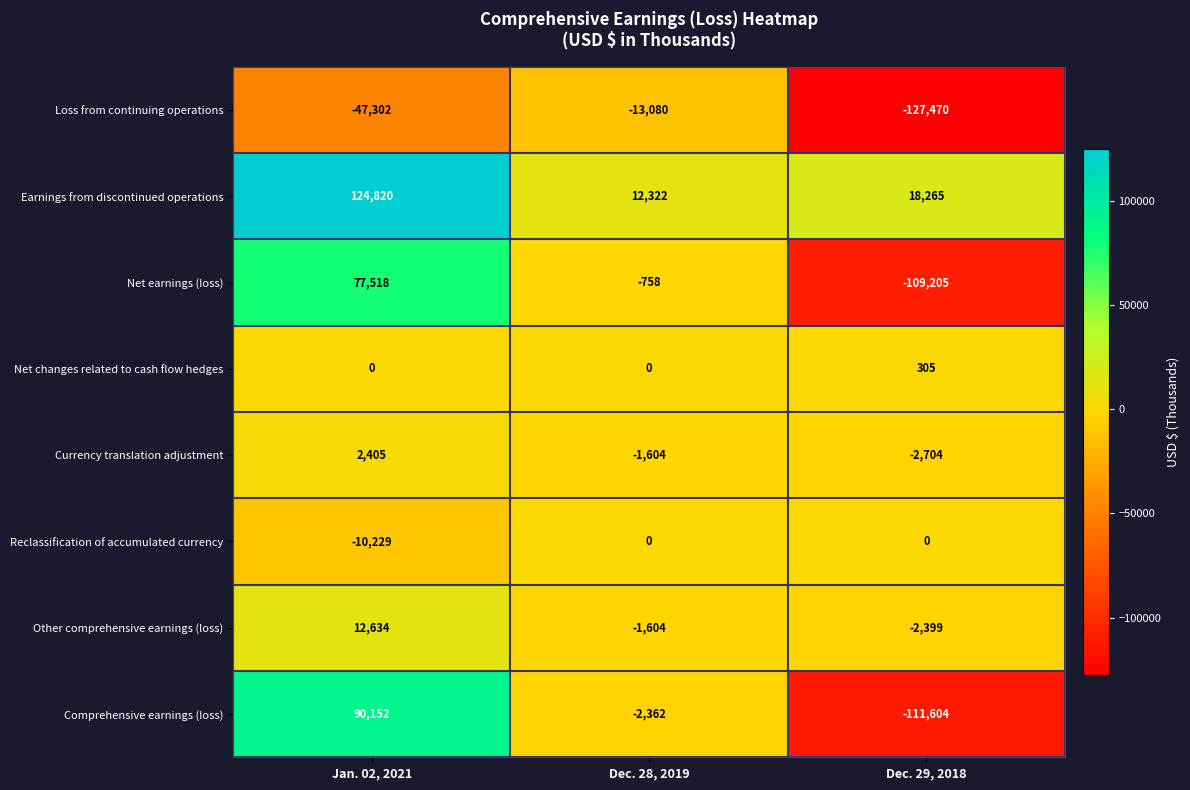

What is the difference between the Net earnings (loss) values at Dec. 29, 2018 and Dec. 28, 2019?

108447